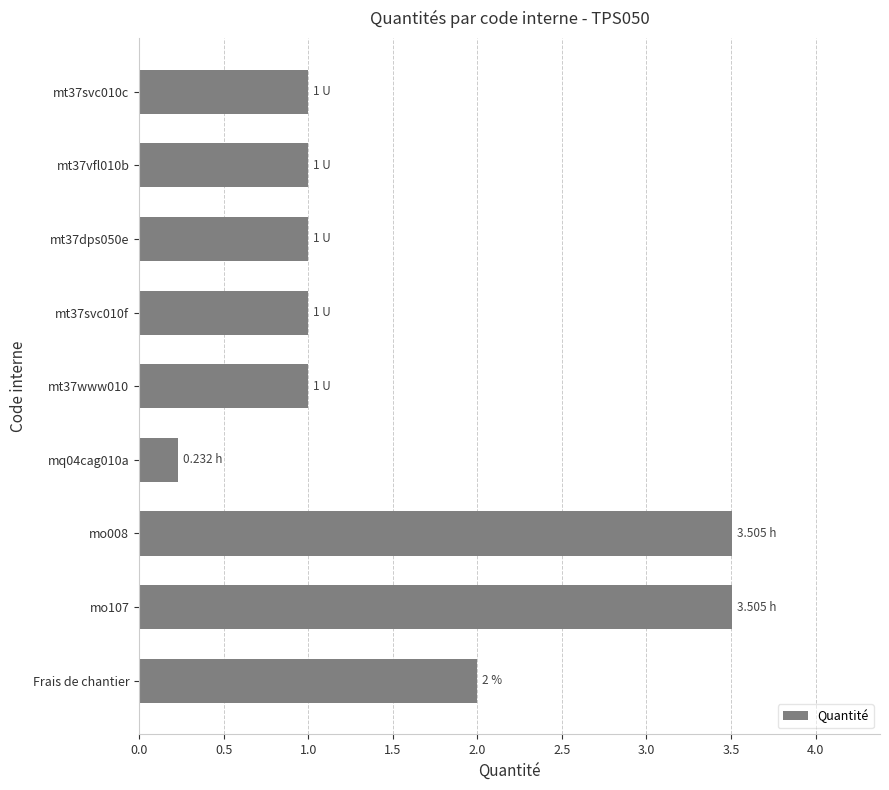

Approximately how many times larger is the value at mt37vfl010b compared to Frais de chantier?

0.5